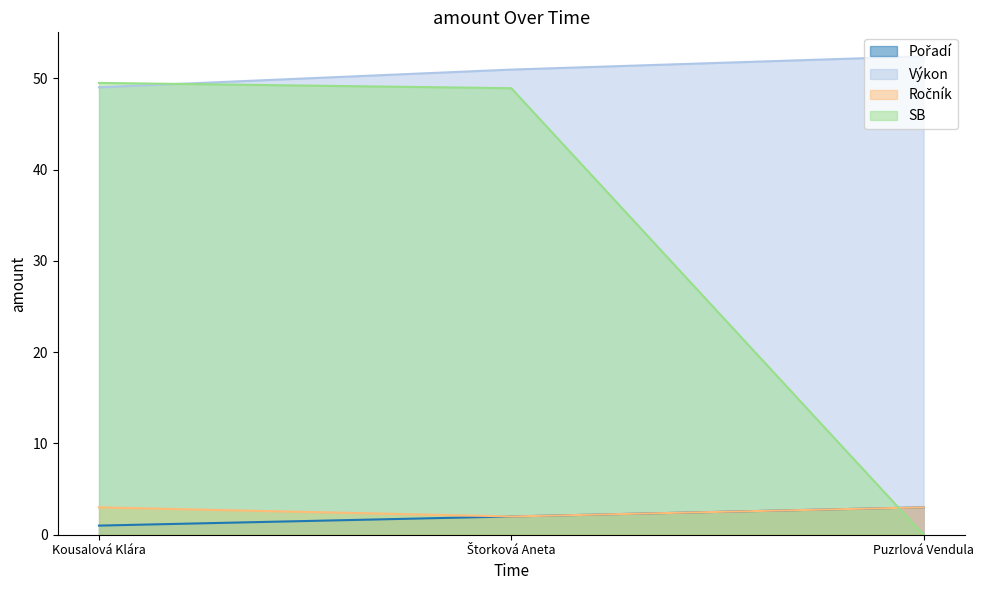

Reading right to left, list all the values displayed in this chart.

Pořadí: 3.0	2.0	1.0
Výkon: 52.4	51.0	49.0
Ročník: 3.0	2.0	3.0
SB: 0.0	48.9	49.5